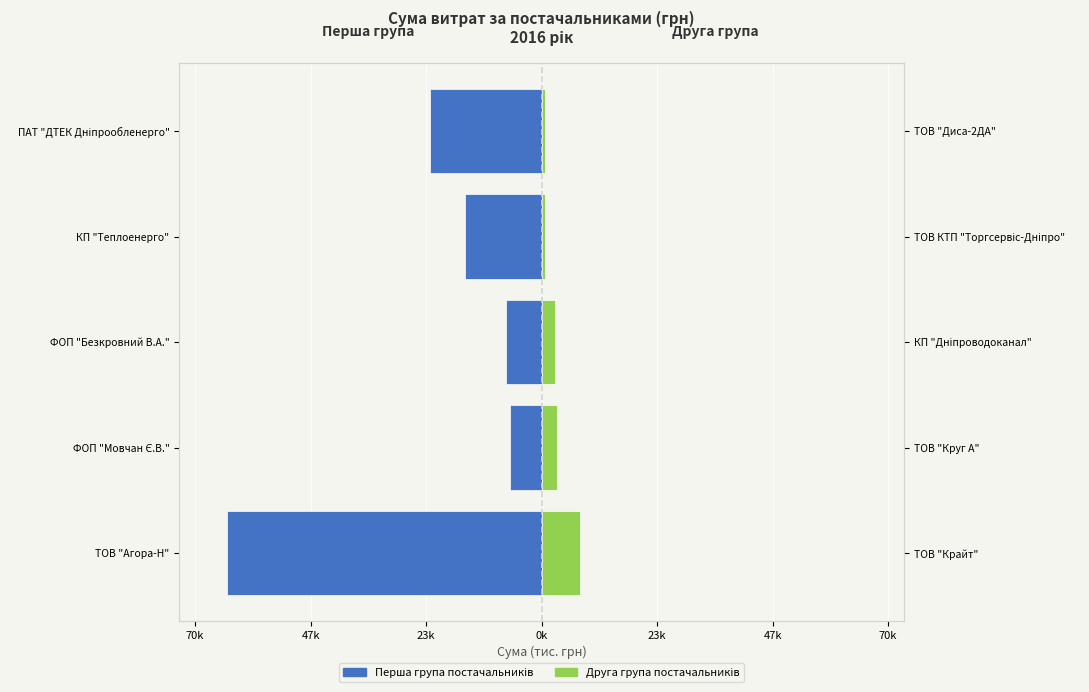

How many bars are there in total?

10